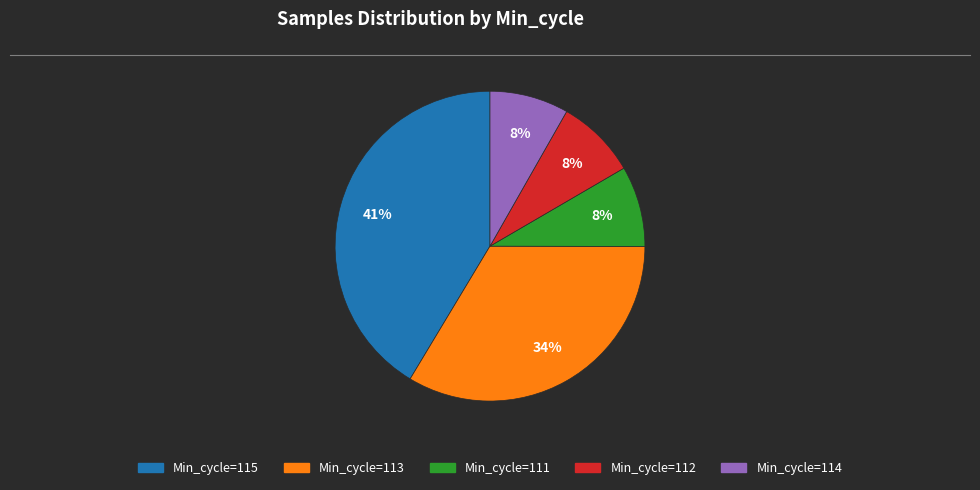

Is there any slice that represents more than half of the pie?

No